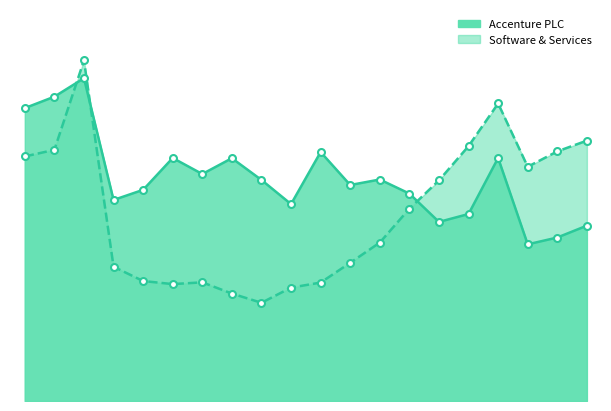

At which category is the sum across all series the highest?

2007-10-23